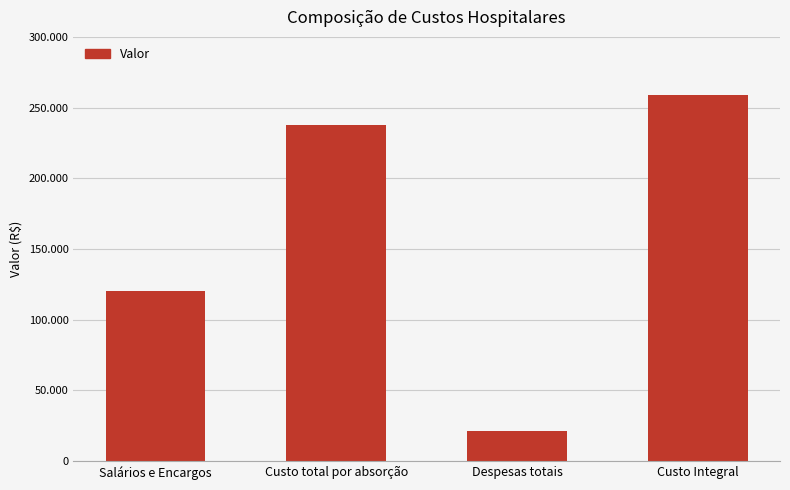

Does the chart contain any negative values?

No